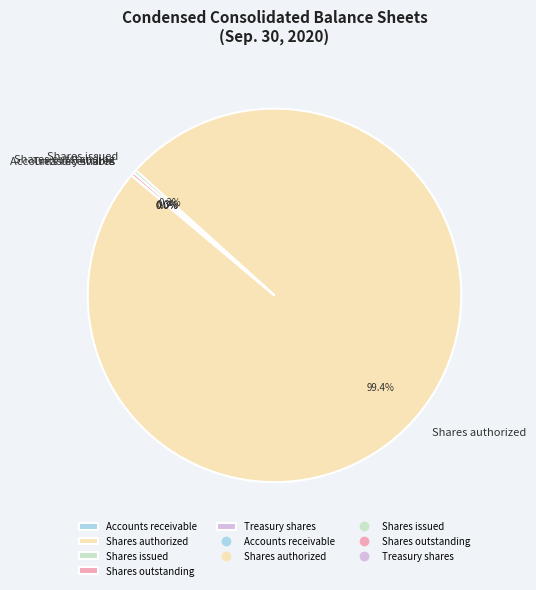

Is the sum of Shares outstanding and Shares issued greater than half?

No